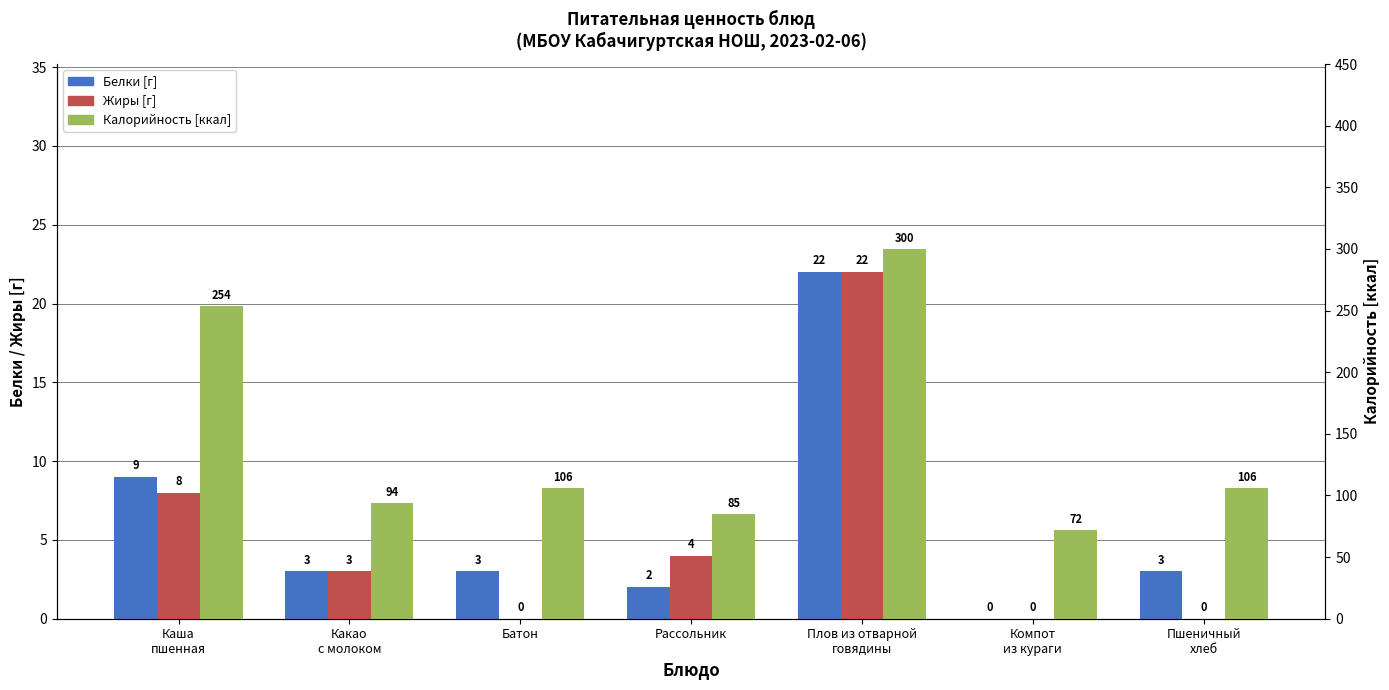

Reading right to left, extract all data points from this chart.

Белки [г]: Пшеничный
хлеб=3	Компот
из кураги=0	Плов из отварной
говядины=22	Рассольник=2	Батон=3	Какао
с молоком=3	Каша
пшенная=9
Жиры [г]: Пшеничный
хлеб=0	Компот
из кураги=0	Плов из отварной
говядины=22	Рассольник=4	Батон=0	Какао
с молоком=3	Каша
пшенная=8
Калорийность [ккал]: Пшеничный
хлеб=106	Компот
из кураги=72	Плов из отварной
говядины=300	Рассольник=85	Батон=106	Какао
с молоком=94	Каша
пшенная=254